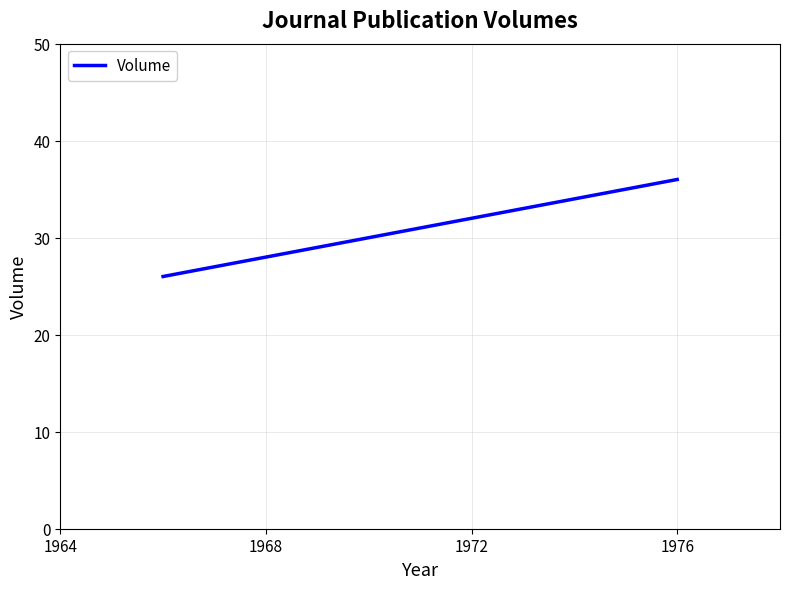

How many series are shown in this chart?

1